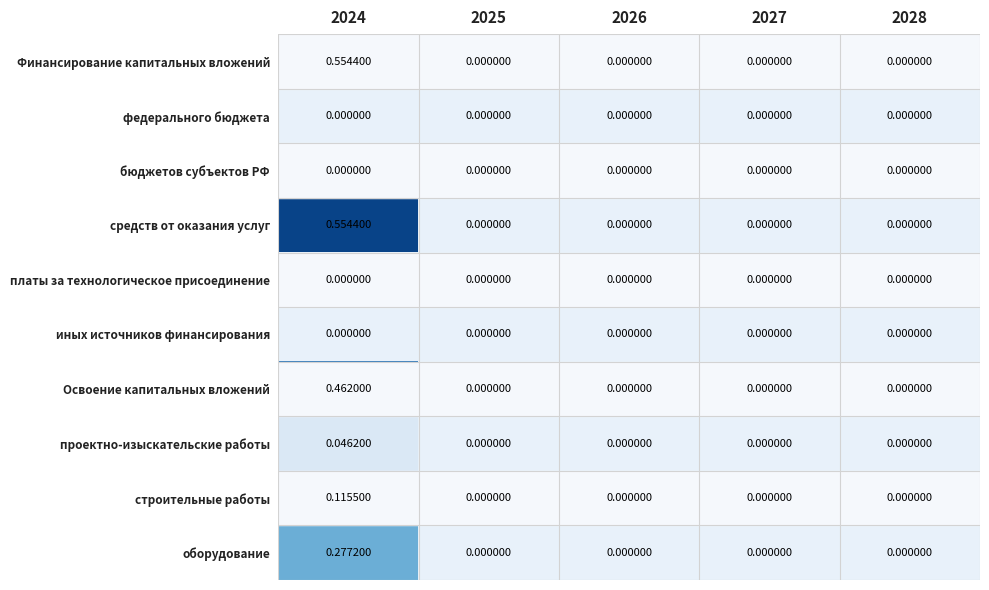

Reading left to right, extract all data points from this chart.

Финансирование капитальных вложений: 2024=0.6	2025=0.0	2026=0.0	2027=0.0	2028=0.0
федерального бюджета: 2024=0.0	2025=0.0	2026=0.0	2027=0.0	2028=0.0
бюджетов субъектов РФ: 2024=0.0	2025=0.0	2026=0.0	2027=0.0	2028=0.0
средств от оказания услуг: 2024=0.6	2025=0.0	2026=0.0	2027=0.0	2028=0.0
платы за технологическое присоединение: 2024=0.0	2025=0.0	2026=0.0	2027=0.0	2028=0.0
иных источников финансирования: 2024=0.0	2025=0.0	2026=0.0	2027=0.0	2028=0.0
Освоение капитальных вложений: 2024=0.5	2025=0.0	2026=0.0	2027=0.0	2028=0.0
проектно-изыскательские работы: 2024=0.0	2025=0.0	2026=0.0	2027=0.0	2028=0.0
строительные работы: 2024=0.1	2025=0.0	2026=0.0	2027=0.0	2028=0.0
оборудование: 2024=0.3	2025=0.0	2026=0.0	2027=0.0	2028=0.0